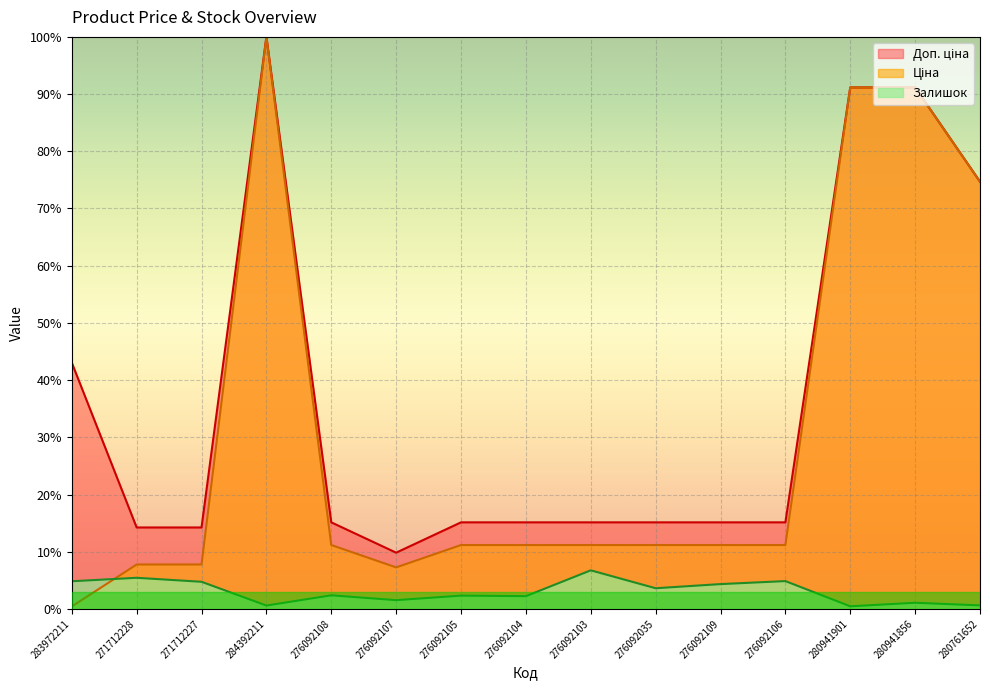

What is the total value across all series at 276092106?

31.2